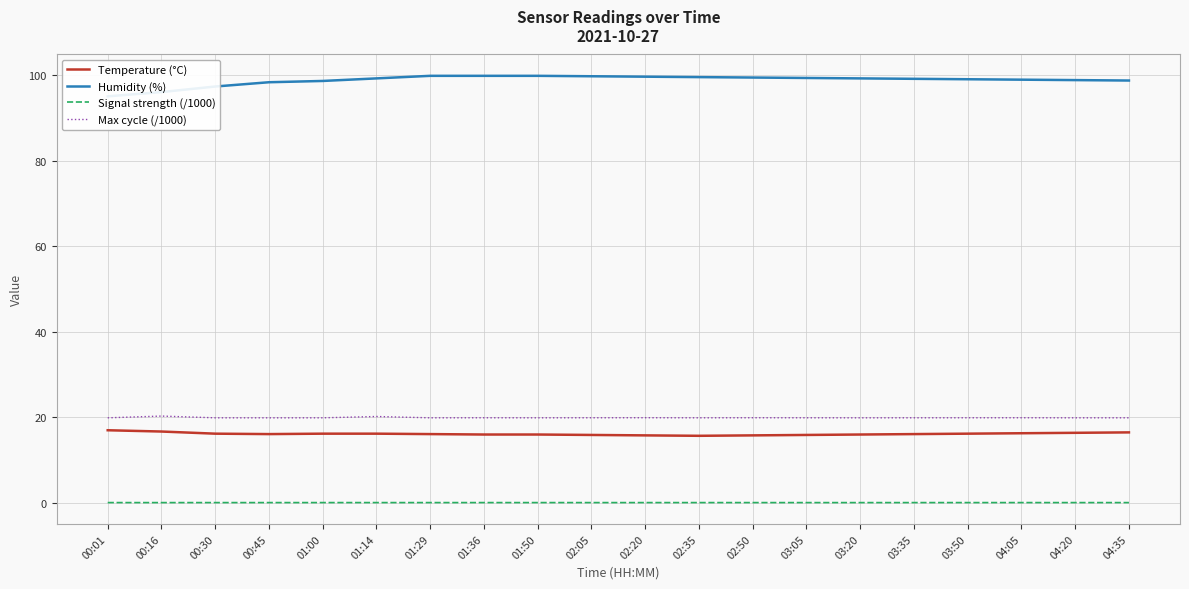

Reading right to left, what are all the values shown in this chart?

Temperature (°C): 16.5	16.4	16.3	16.2	16.1	16.0	15.9	15.8	15.7	15.8	15.9	16.0	16.0	16.1	16.2	16.2	16.1	16.2	16.7	17.0
Humidity (%): 98.8	98.9	99.0	99.1	99.2	99.3	99.4	99.5	99.6	99.7	99.8	99.9	99.9	99.9	99.3	98.7	98.4	97.4	96.1	95.1
Signal strength (/1000): 0.1	0.1	0.1	0.1	0.1	0.1	0.1	0.1	0.1	0.1	0.1	0.1	0.1	0.1	0.1	0.1	0.1	0.1	0.1	0.1
Max cycle (/1000): 19.9	19.9	19.9	19.9	19.9	19.9	19.9	19.9	19.9	19.9	19.9	19.9	19.9	19.9	20.2	19.9	19.9	19.9	20.3	19.9